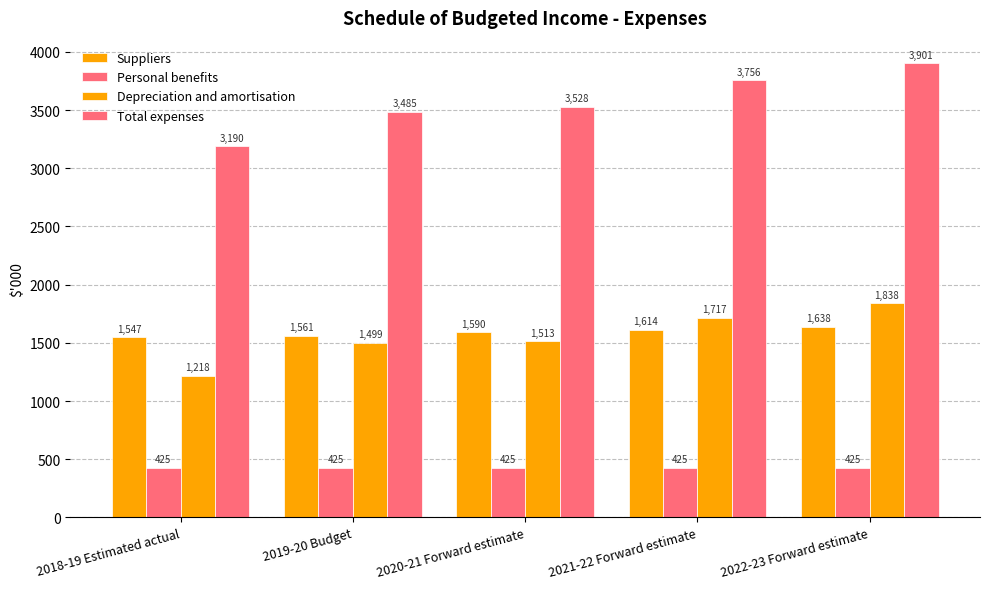

What is the difference between the highest and lowest values at 2020-21 Forward estimate?

3103